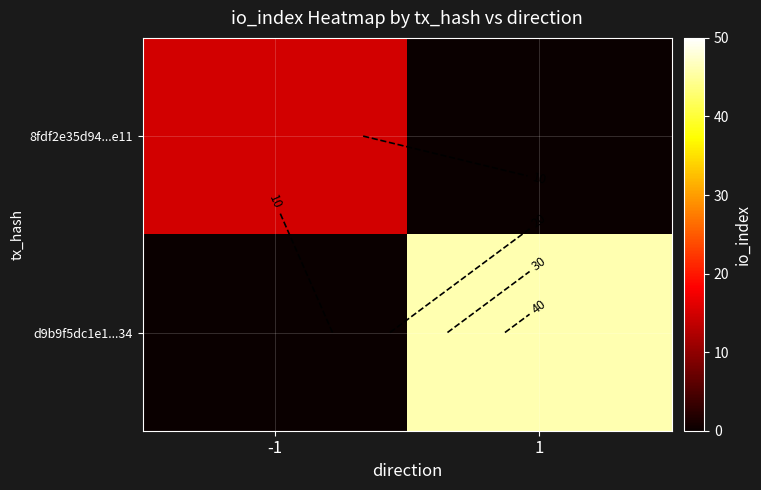

The d9b9f5dc1e1...34 series shows 31 at 1. True or false?

False